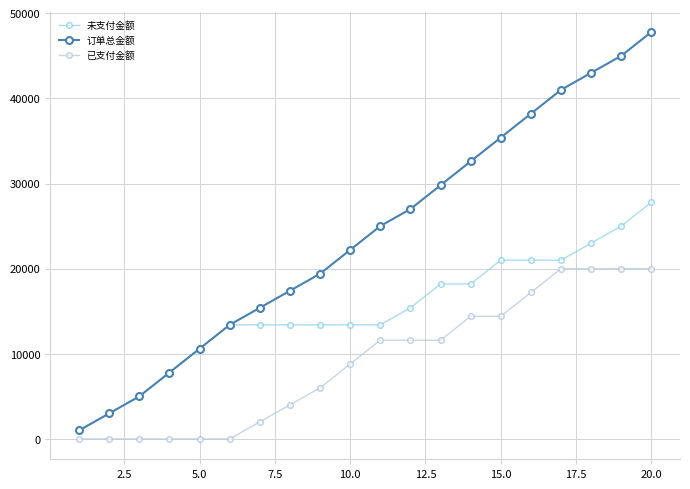

How many data points does each series have?

20